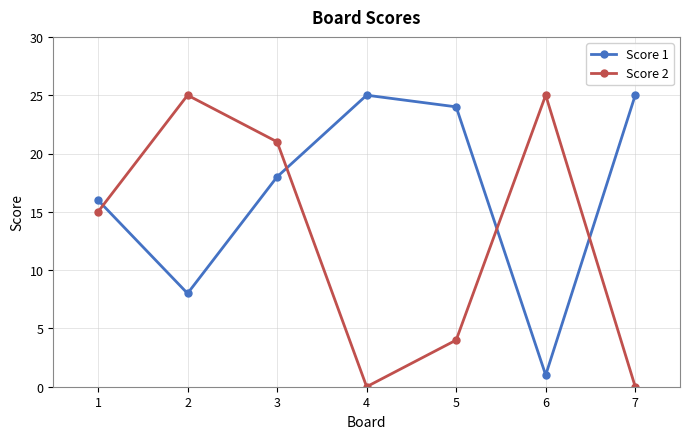

Between 2 and 6, which series saw the biggest shift?

Score 1